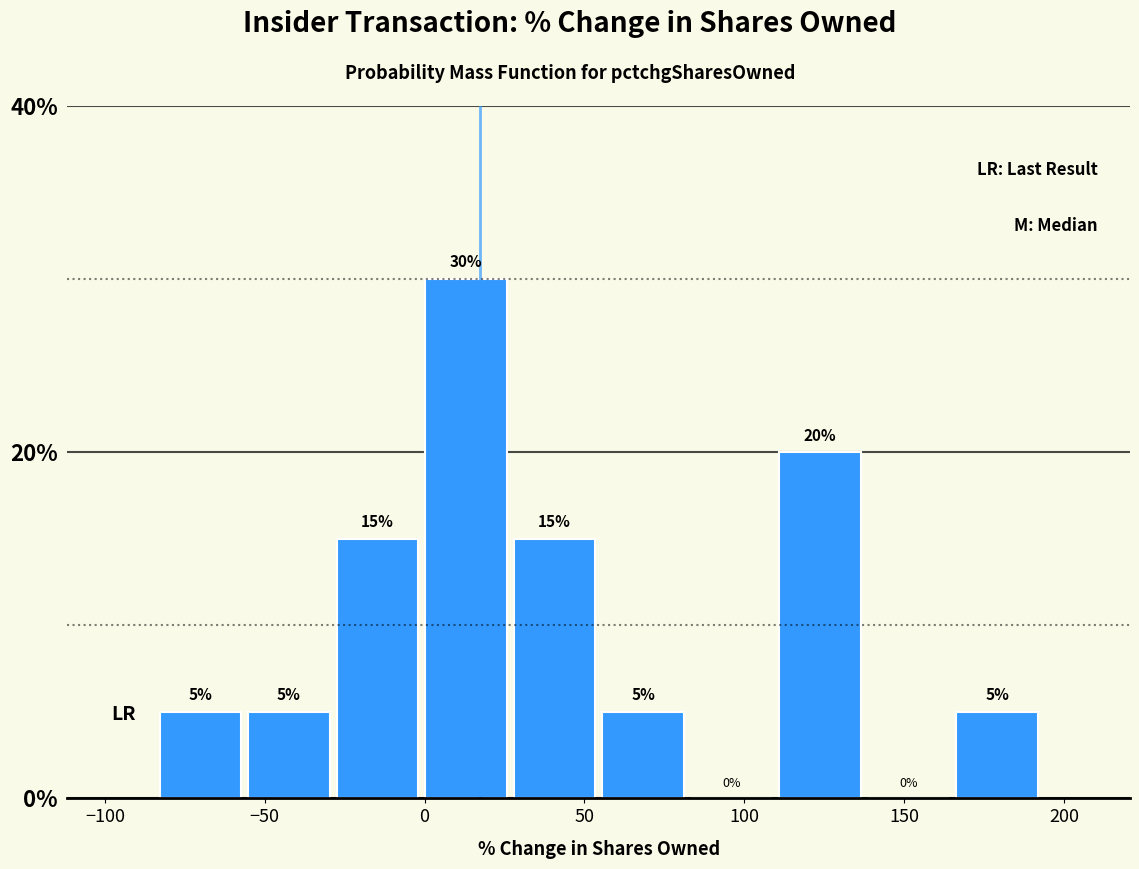

How tall is the bar that spans -30 to 0 on the x-axis? The bar edges are not printed on the chart, so give them approximately, as read against the axis.

15